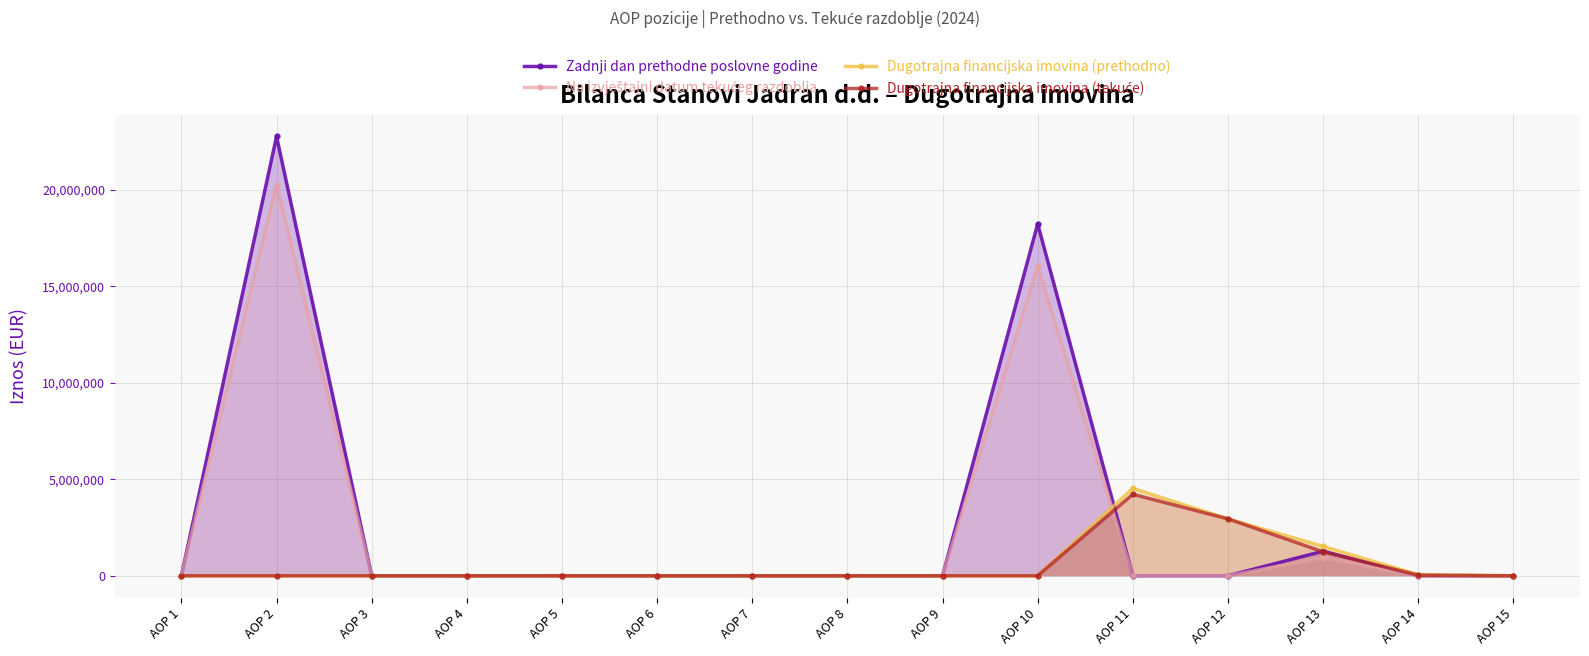

Rank the categories by Zadnji dan prethodne poslovne godine value from lowest to highest.

AOP 1, AOP 4, AOP 6, AOP 7, AOP 8, AOP 9, AOP 11, AOP 12, AOP 14, AOP 15, AOP 3, AOP 5, AOP 13, AOP 10, AOP 2